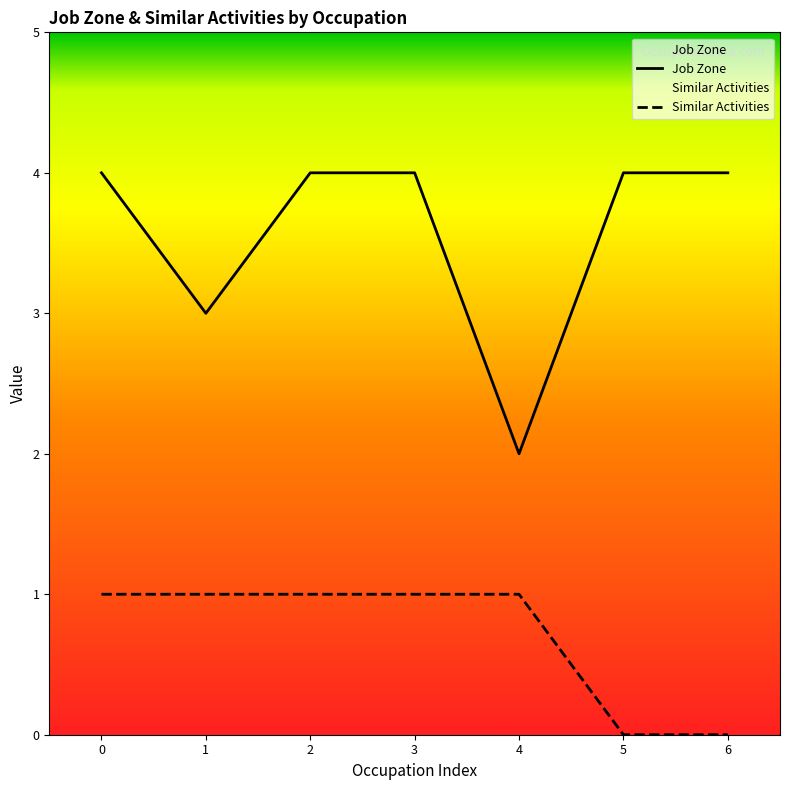

Is the value of Similar Activities at 6 greater than the value of Job Zone at 5?

No